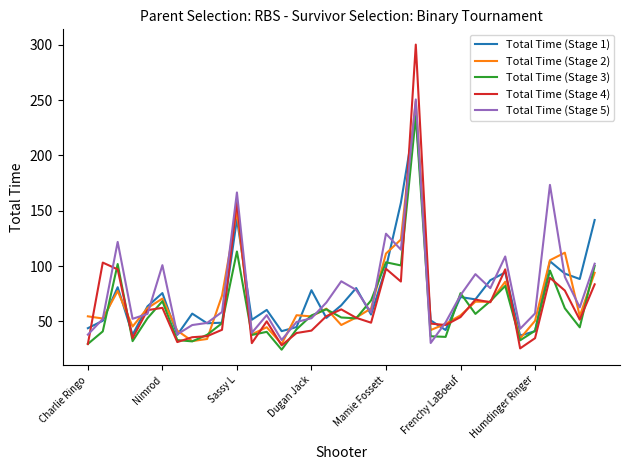

What is the minimum value shown in the chart?

24.3